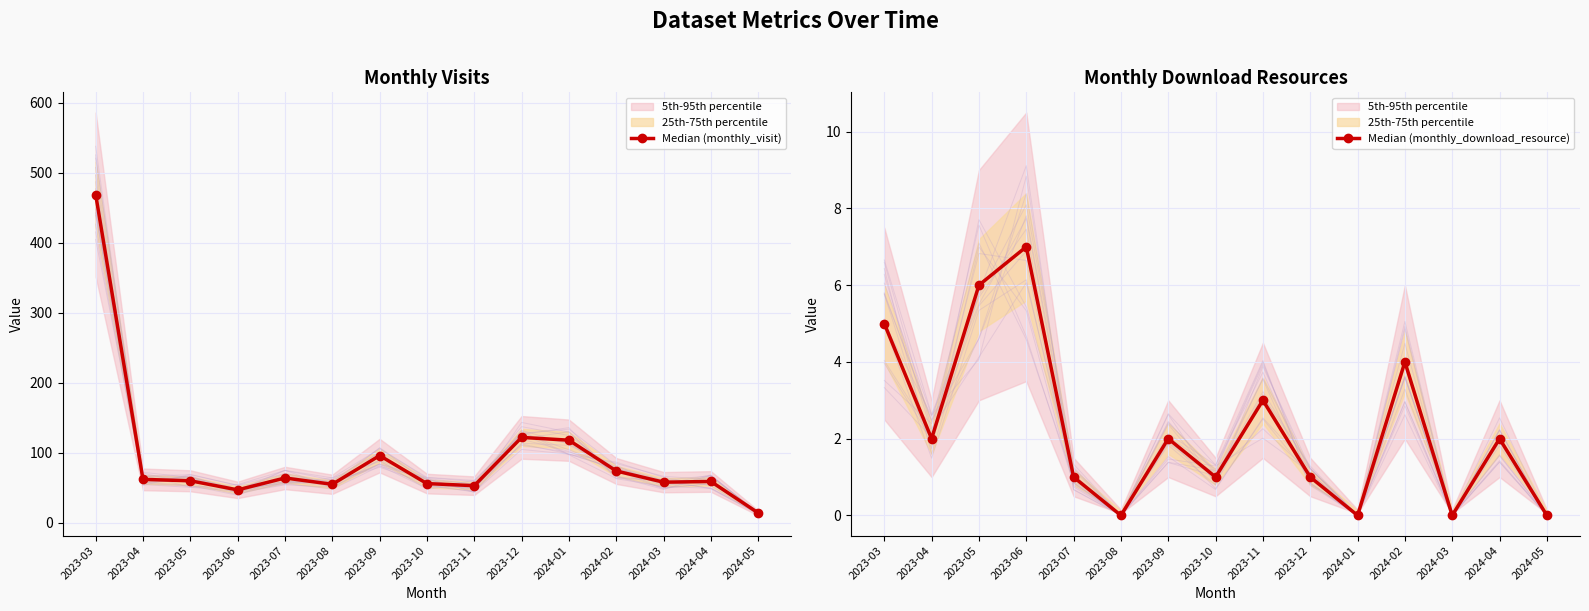

At how many categories does at least one series exceed 437?

1